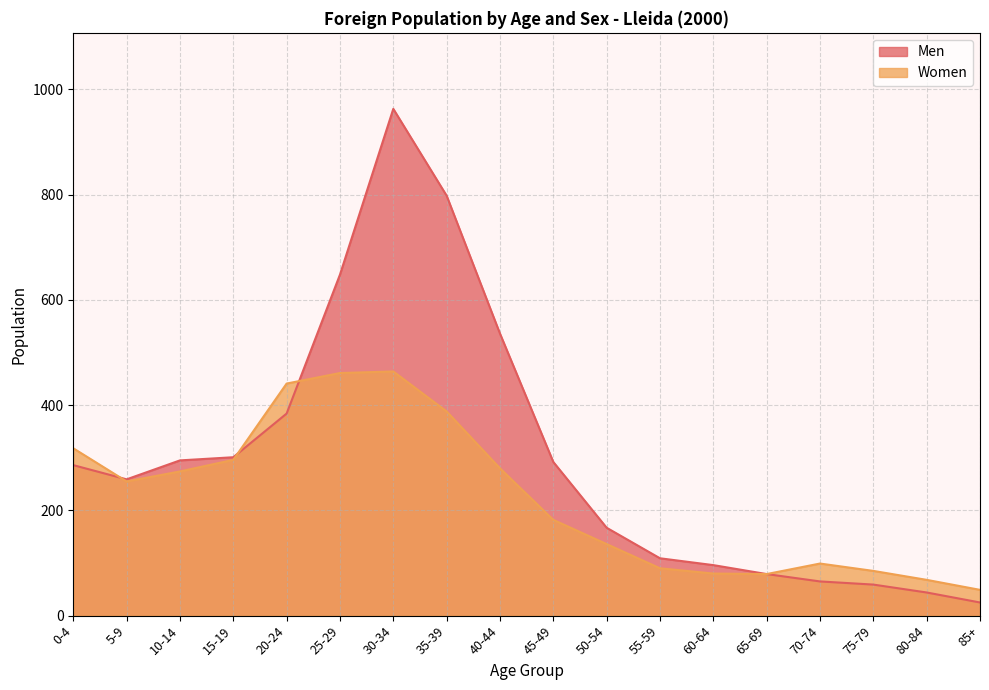

Which series has the widest spread of values?

Men